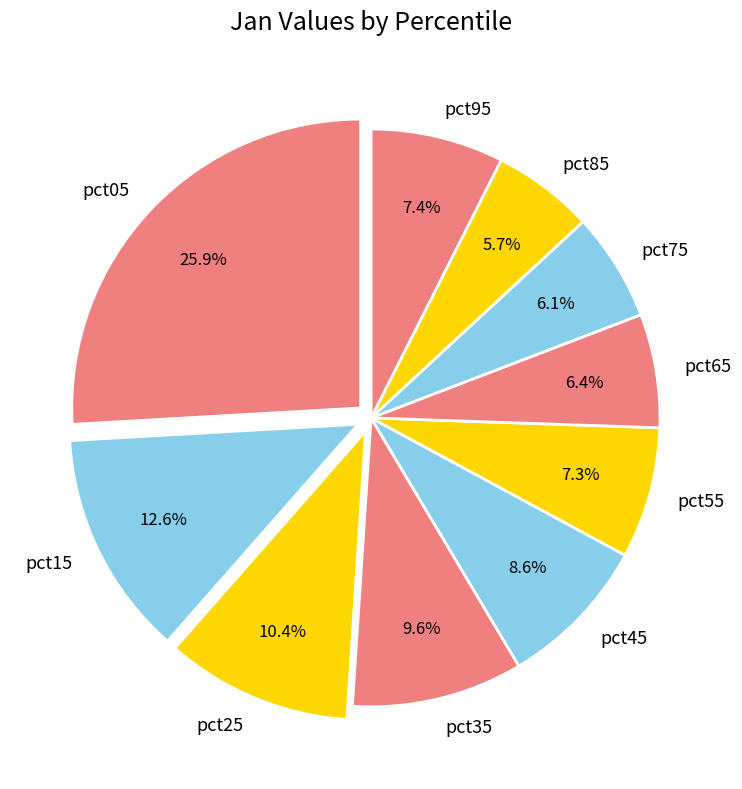

To the nearest percent, what is the average slice percentage?

10%